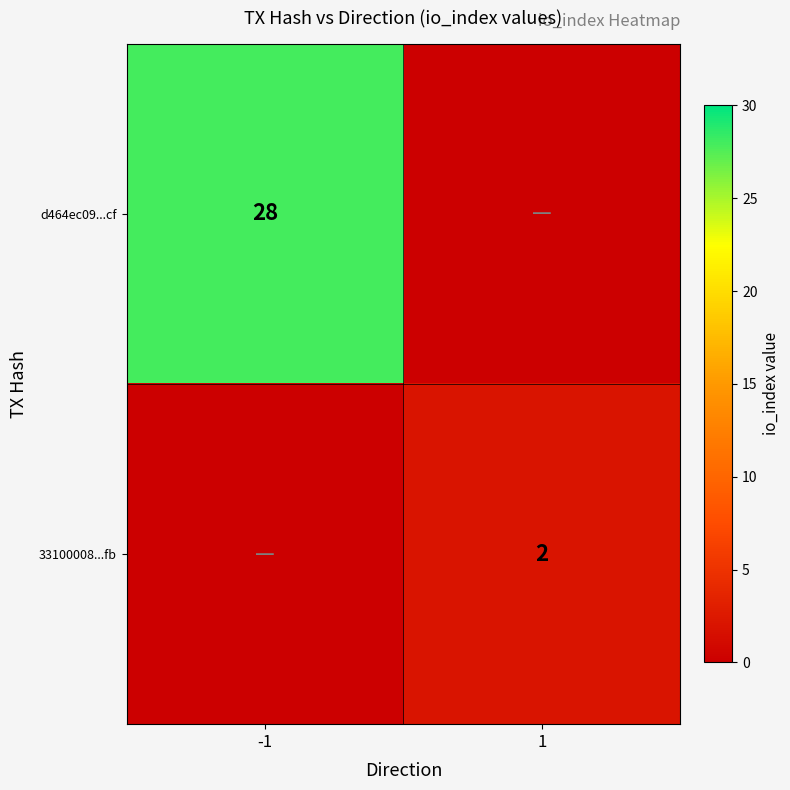

Which label corresponds to the smallest value in the chart?

1